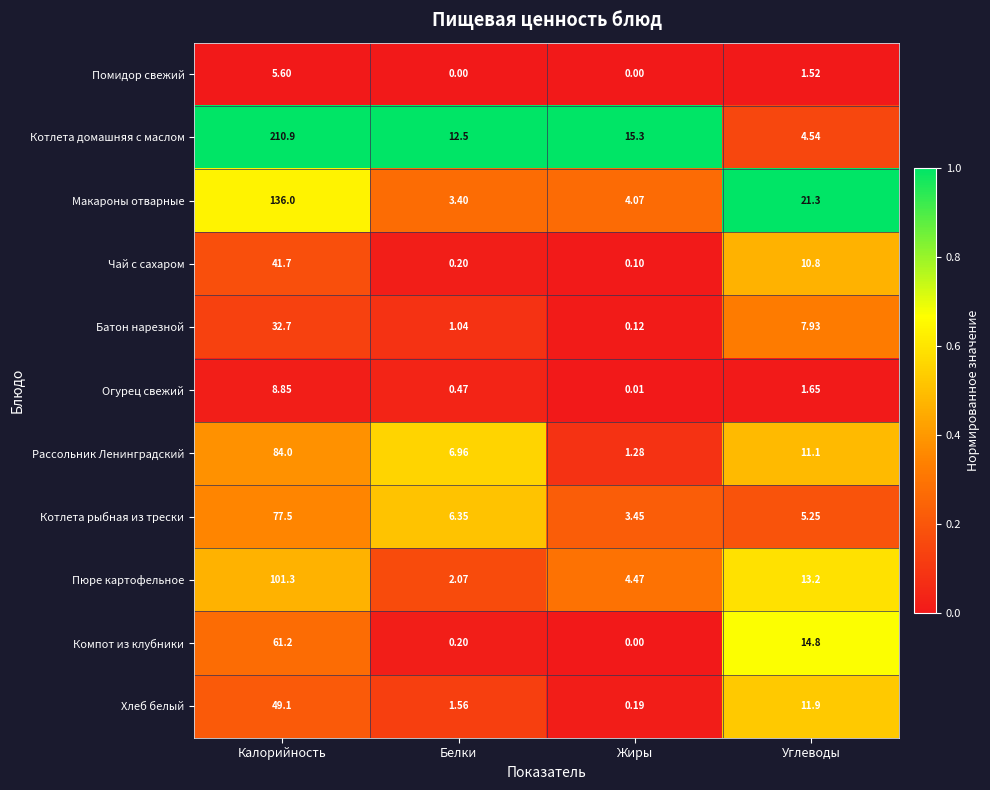

Which series has the largest total across all categories?

Котлета домашняя с маслом